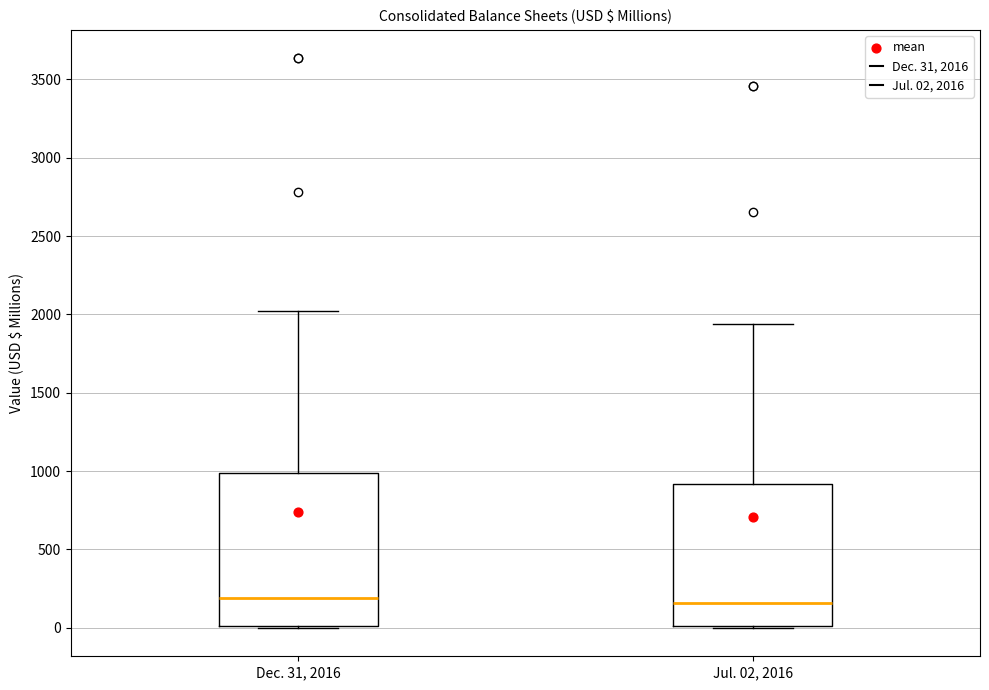

Comparing the boxes themselves (not the whiskers), which one is the tallest?

Dec. 31, 2016